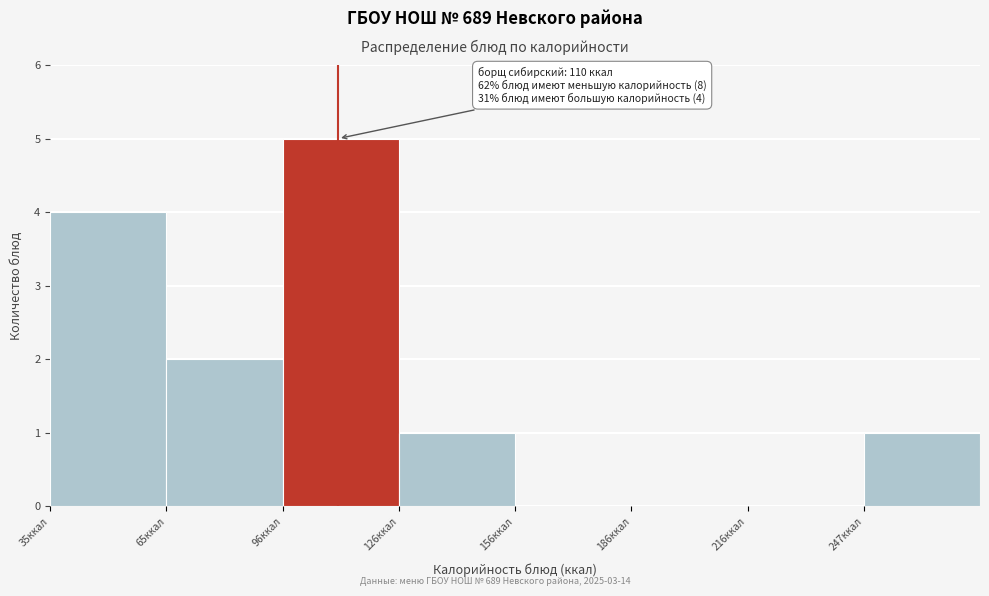

Which range on the x-axis has the tallest bar?

95 to 125